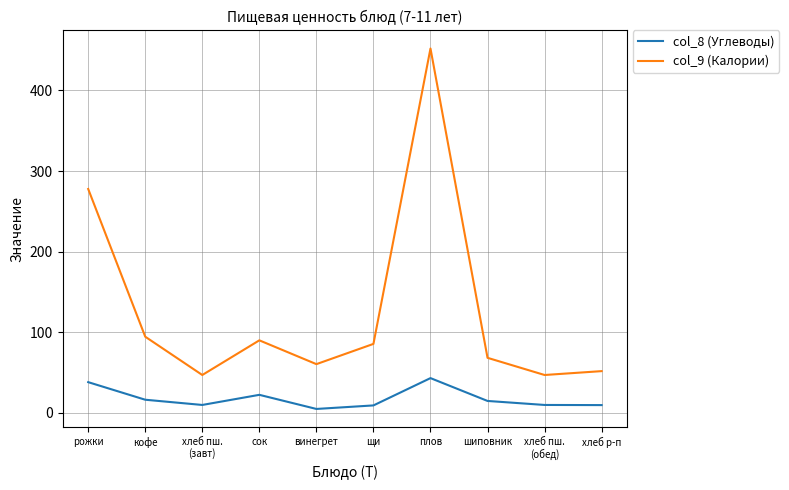

Is the value of col_9 (Калории) at хлеб пш.
(обед) greater than the value of col_8 (Углеводы) at сок?

Yes